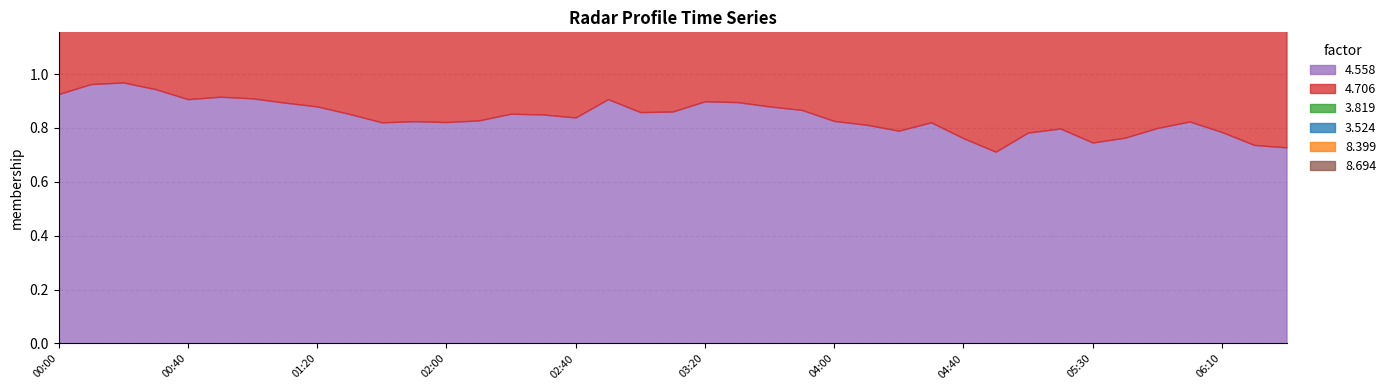

Where is 3.524 nearest to the value 80?

2001/12/13 05:40